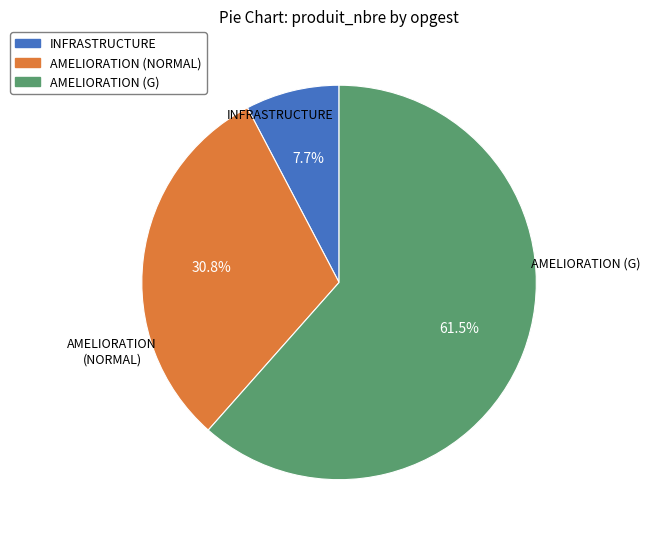

Rank the categories by value from highest to lowest.

AMELIORATION (G), AMELIORATION (NORMAL), INFRASTRUCTURE